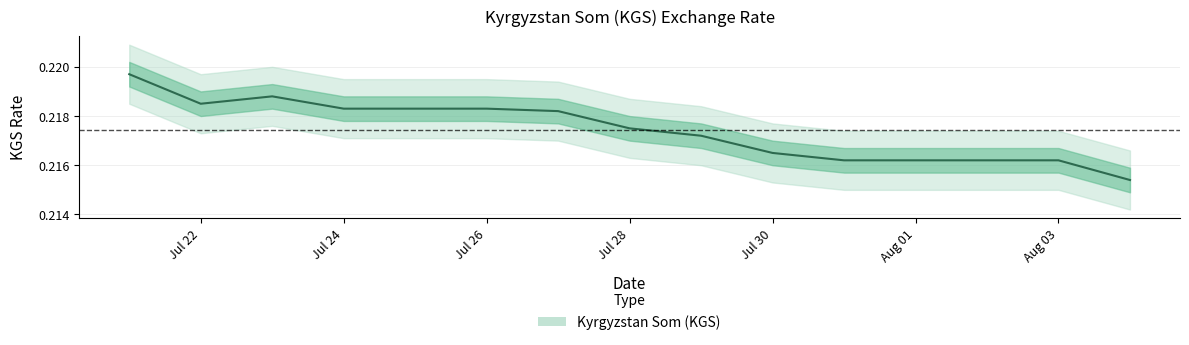

How many points are lower than both their immediate neighbors (excluding endpoints)?

1